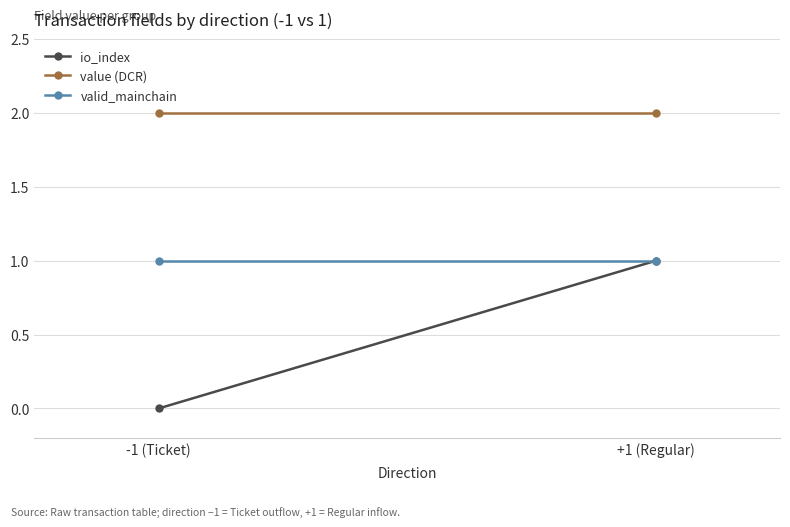

What is the highest value of the value (DCR) series?

2.0